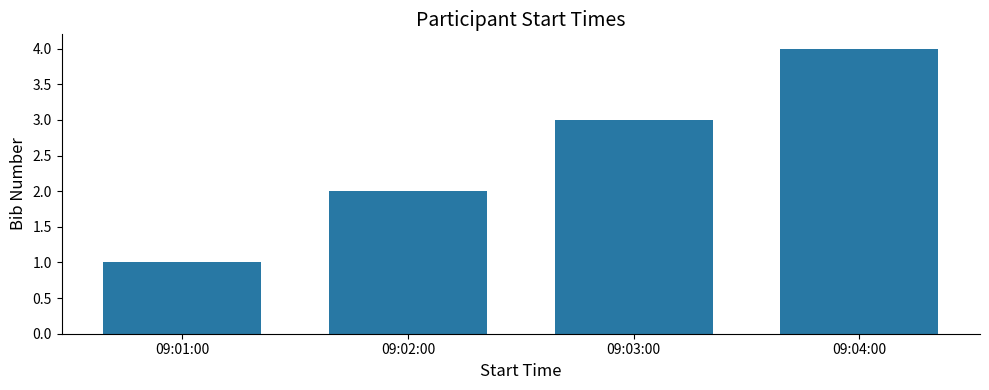

What is the value of the 4th bar from the left?

4